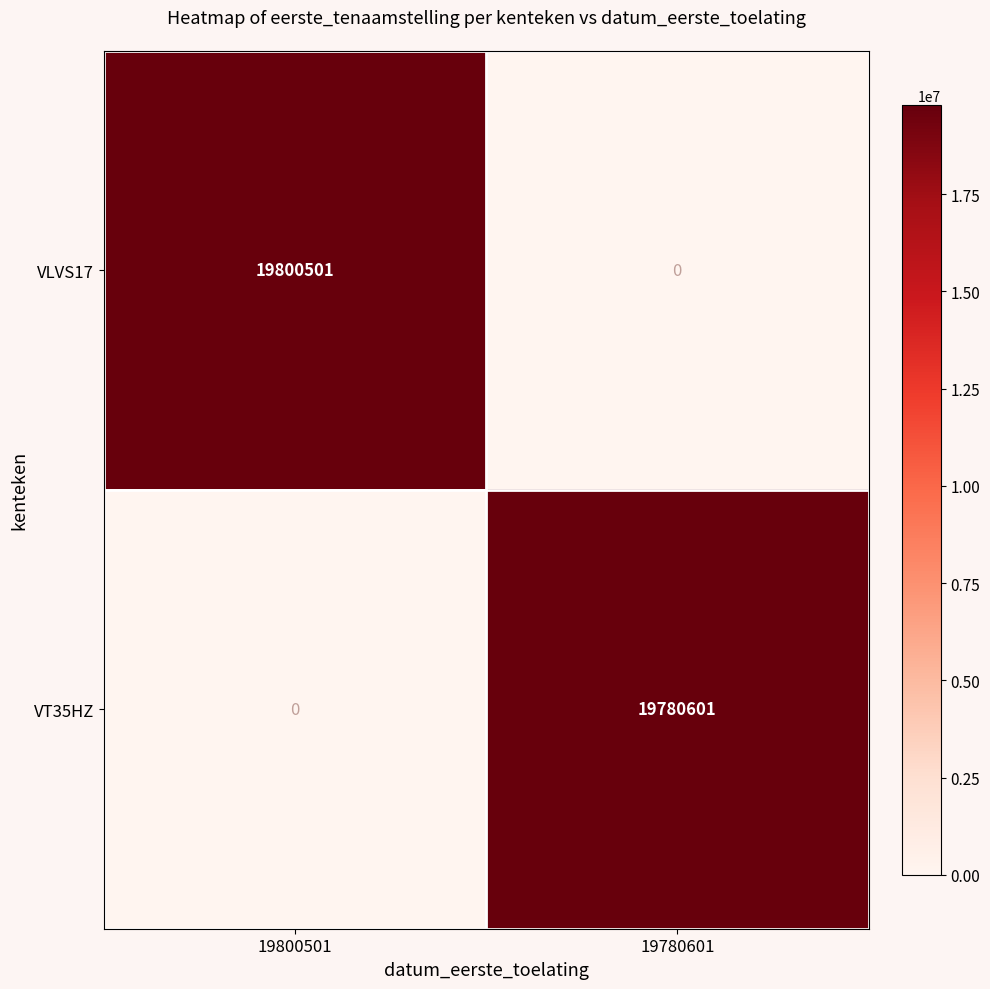

Read the VLVS17 value at 19800501, to the nearest 100.

19800500